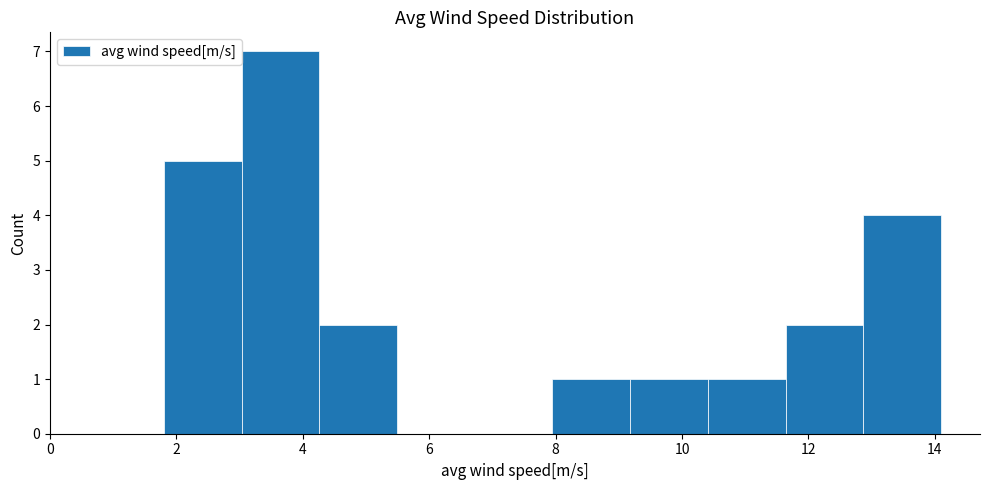

How tall is the bar that spans 11.6 to 12.8 on the x-axis? Neither the bar edges nor the heights are printed on the chart, so give them approximately, as read against the axes.

2